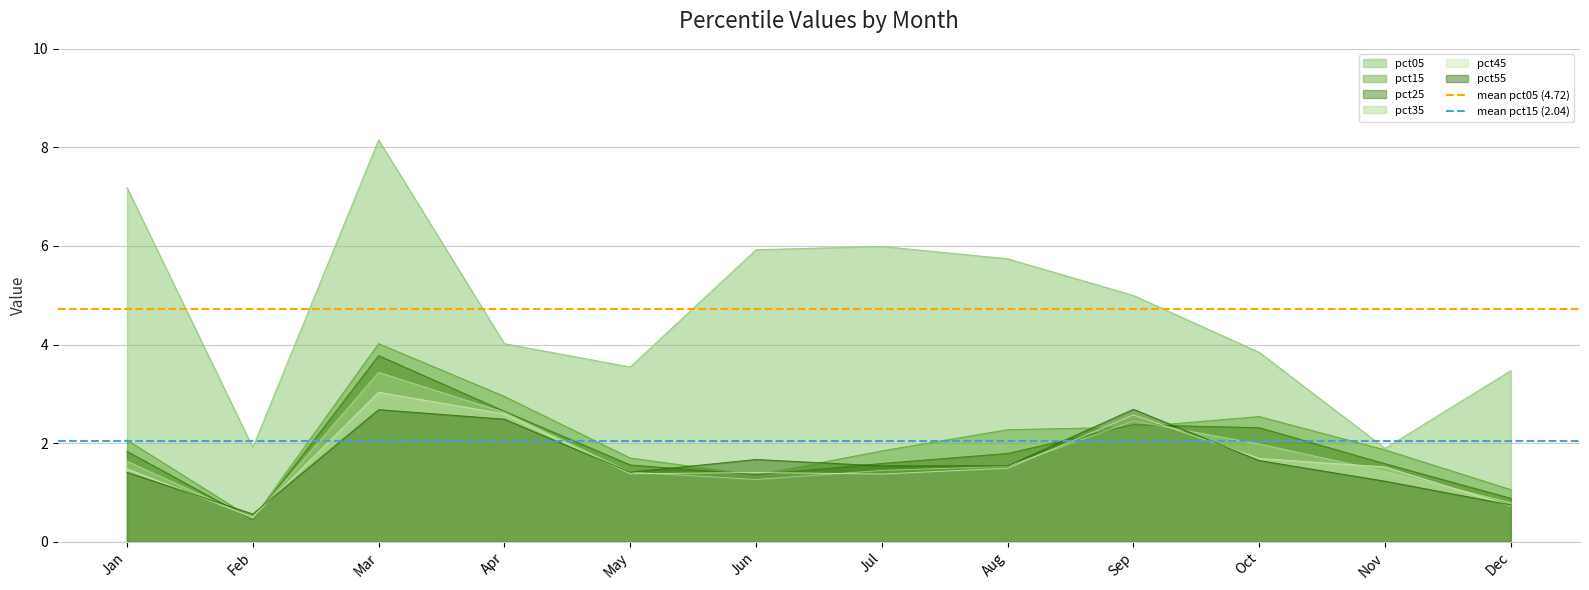

What value does the mean pct05 (4.72) series have at Jan?

4.7